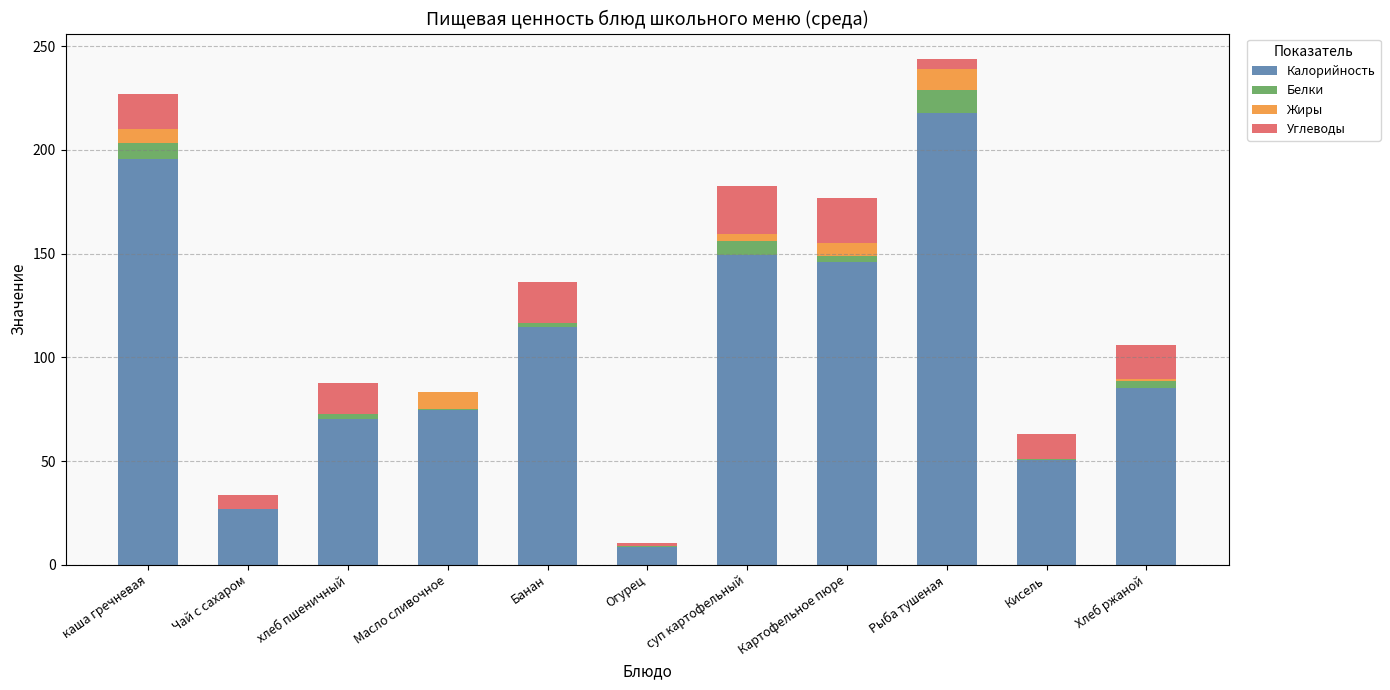

True or false: Калорийность has a value of 25.8 at хлеб пшеничный.

False